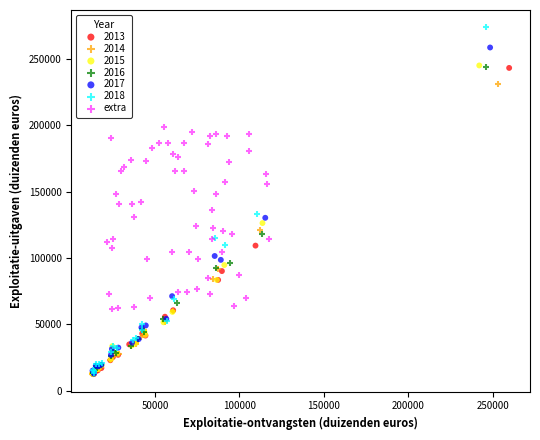

Which series reaches the maximum Y coordinate?

2018